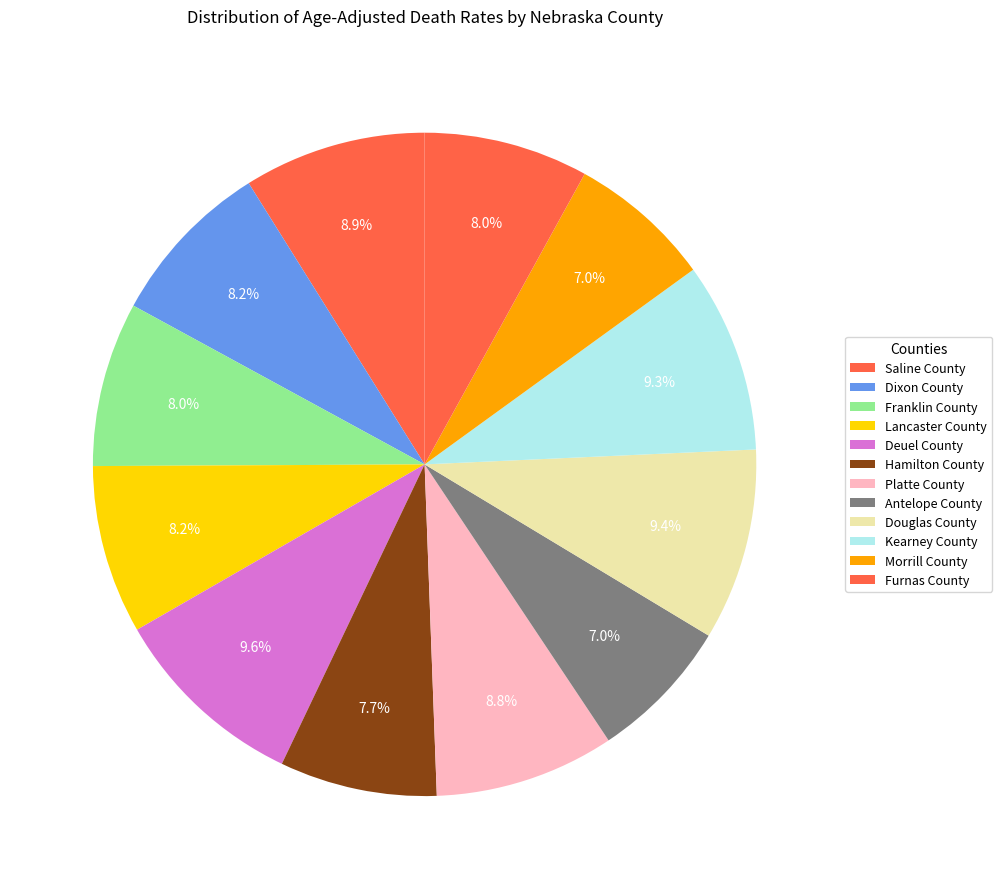

To the nearest percent, what percentage of the pie is Platte County?

9%